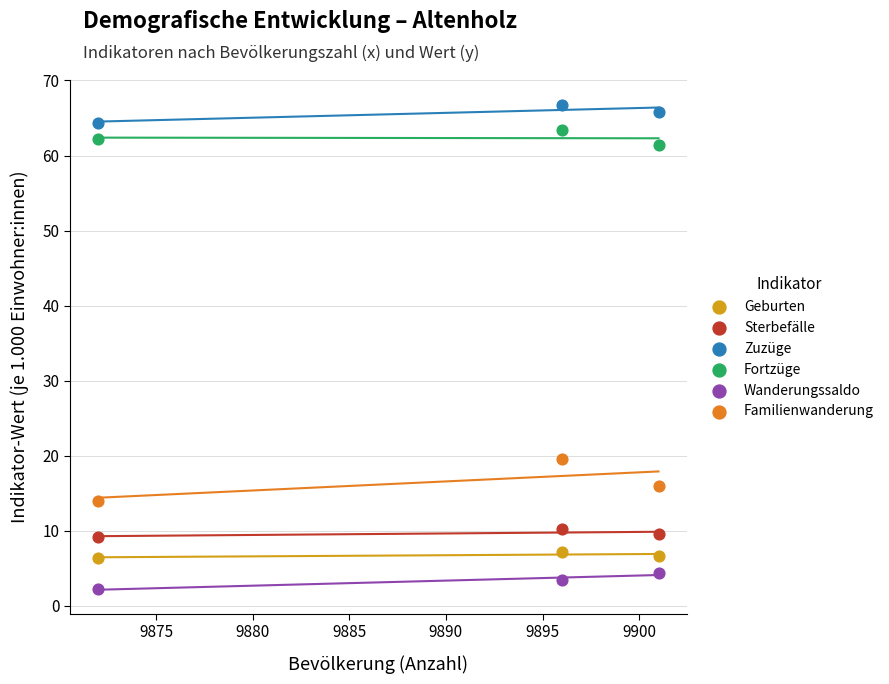

Across all series, what Y value is closest to 34?

19.6